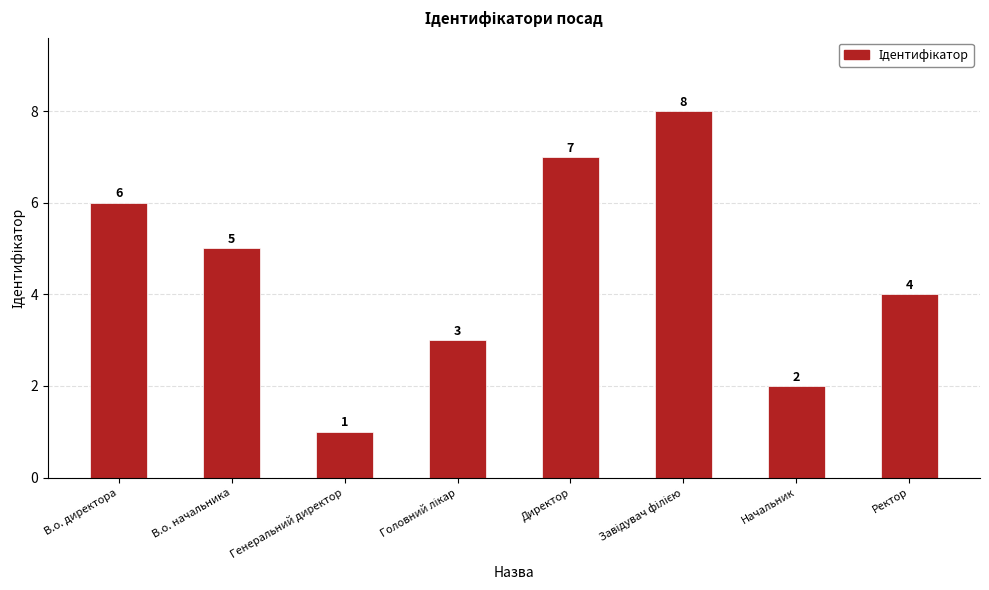

What is the minimum value shown in the chart?

1